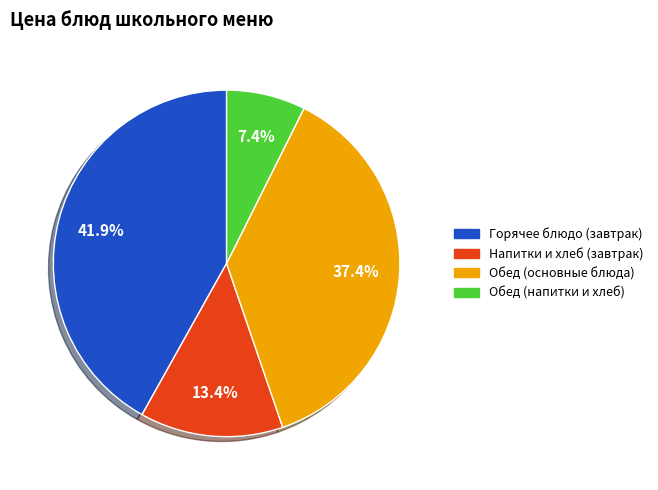

Does any single category account for the majority?

No